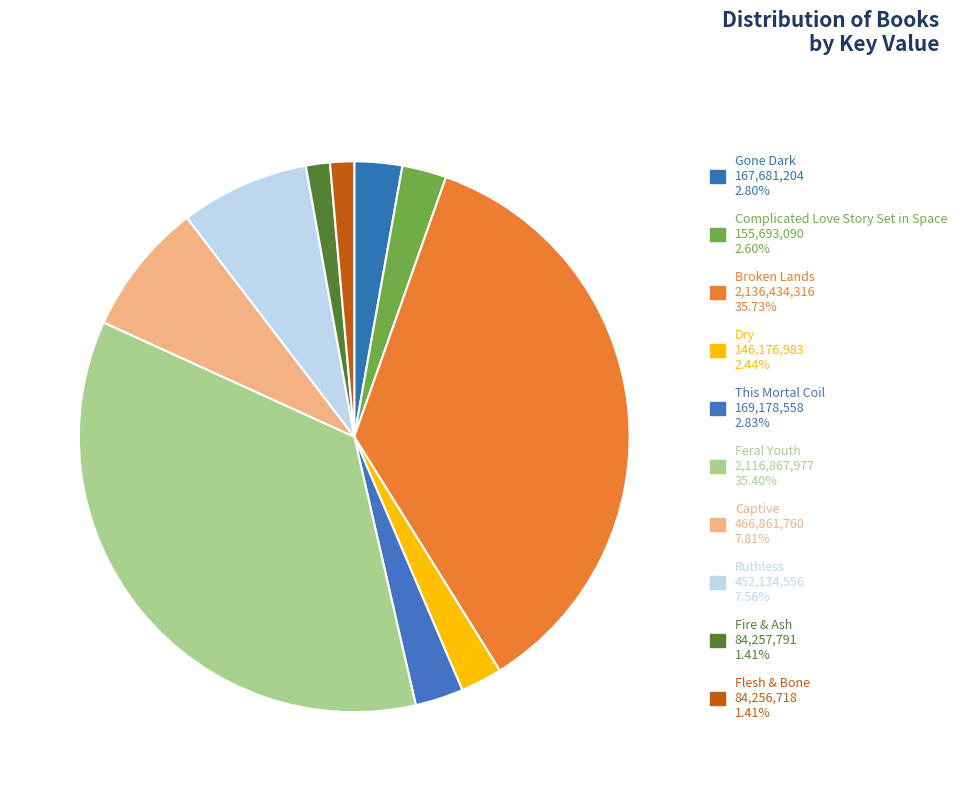

To the nearest percent, what is the difference between the Broken Lands and Complicated Love Story Set in Space slice percentages?

33%